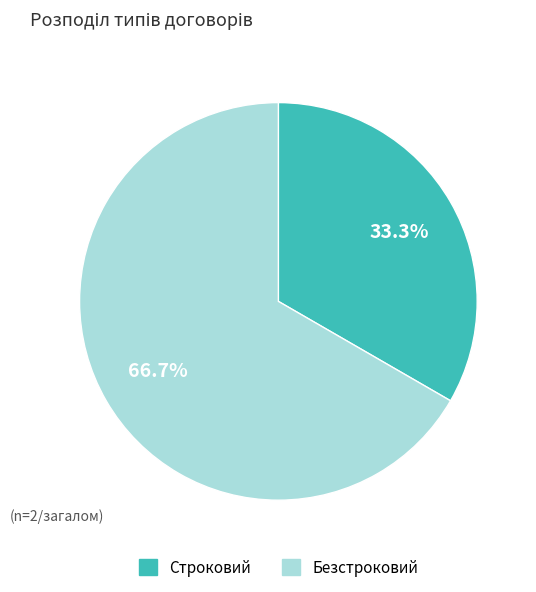

Does any single category account for the majority?

Yes